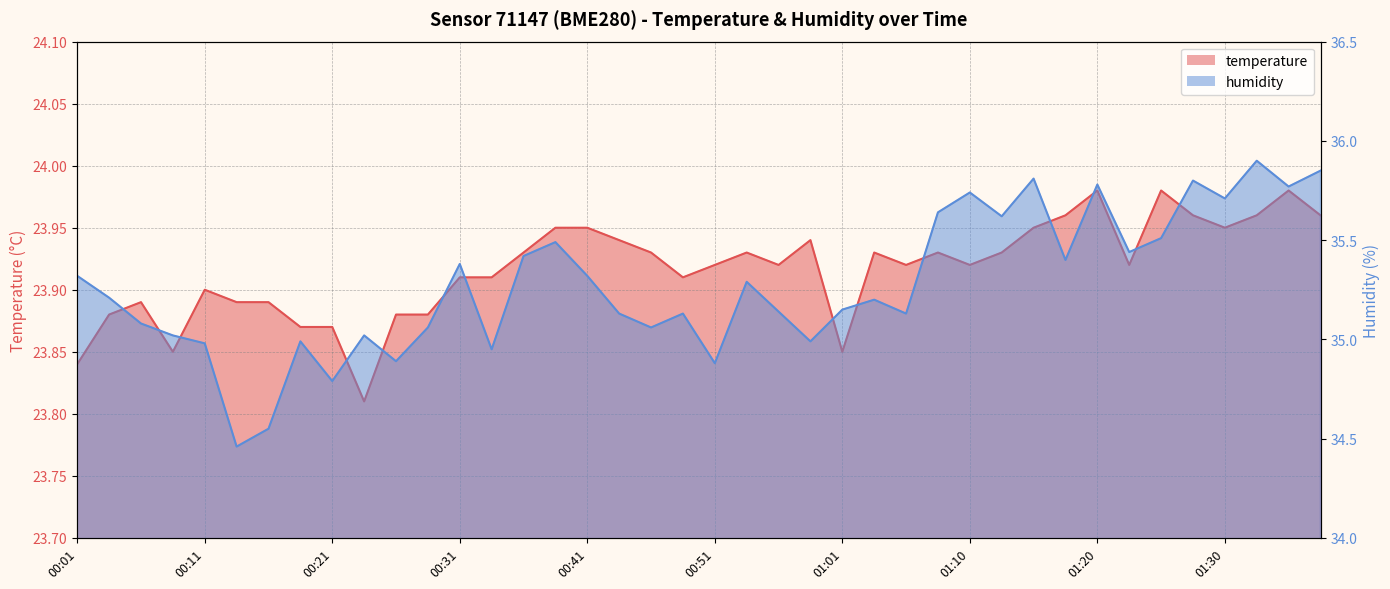

Which series has the largest total across all categories?

humidity